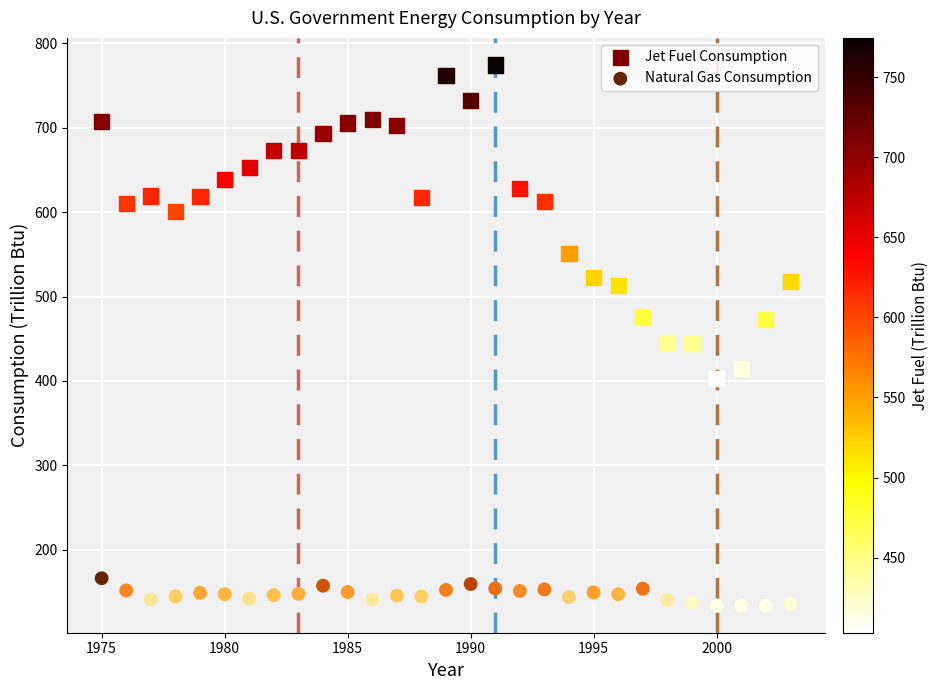

In the Jet Fuel Consumption series, what Y value is closest to 588?

601.1